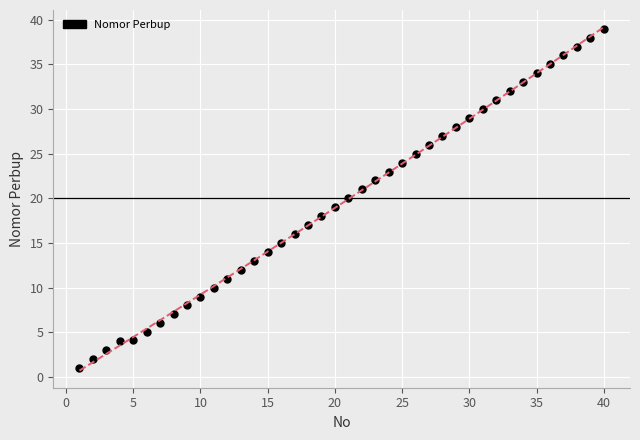

What is the range of X values (max minus min)?

39.0